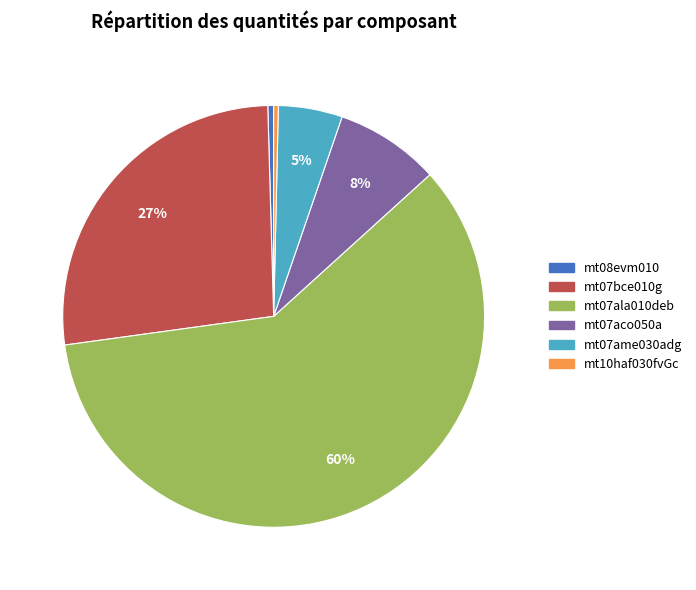

Which slice represents more than half of the pie?

mt07ala010deb